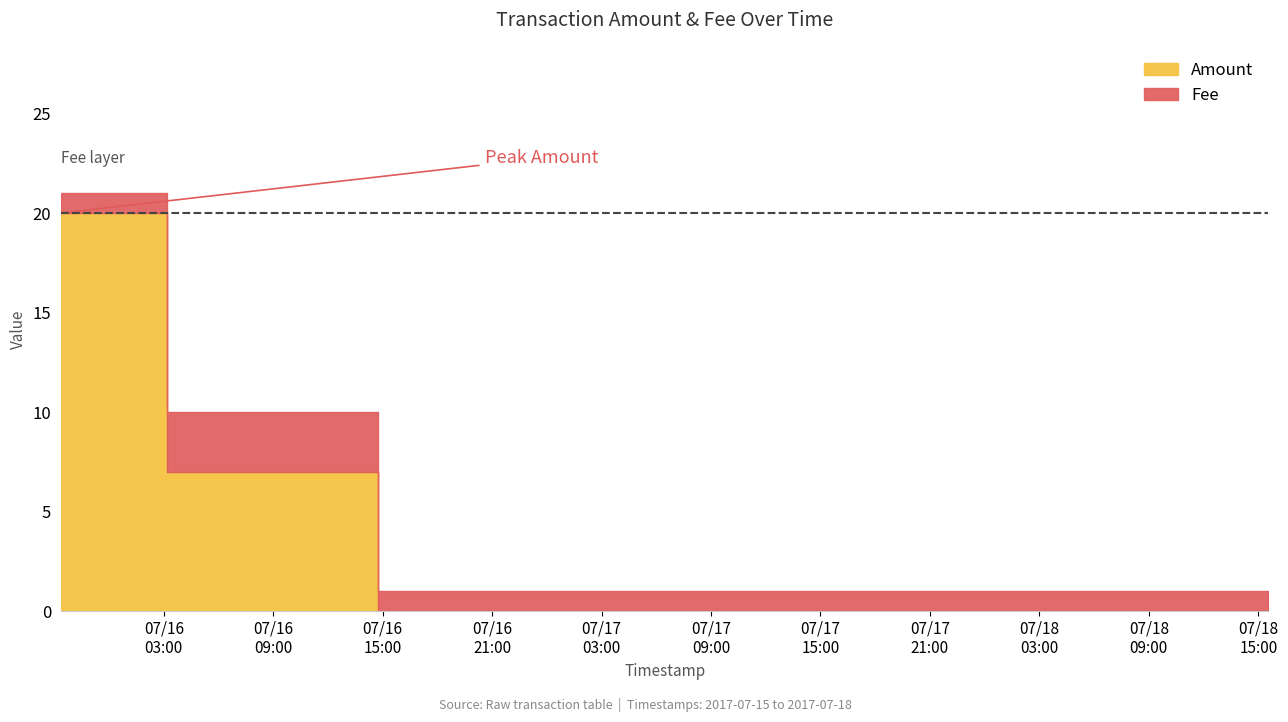

What is the sum of all Amount values?

27